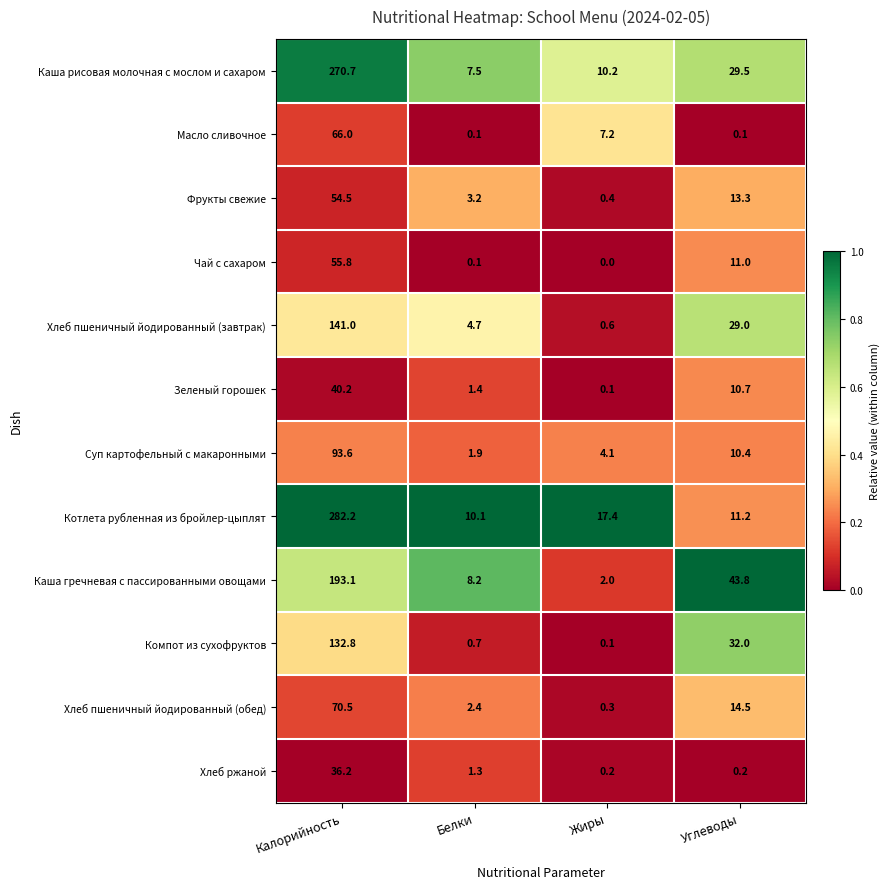

What is the sum of the Зеленый горошек values at Калорийность and Белки?

41.6